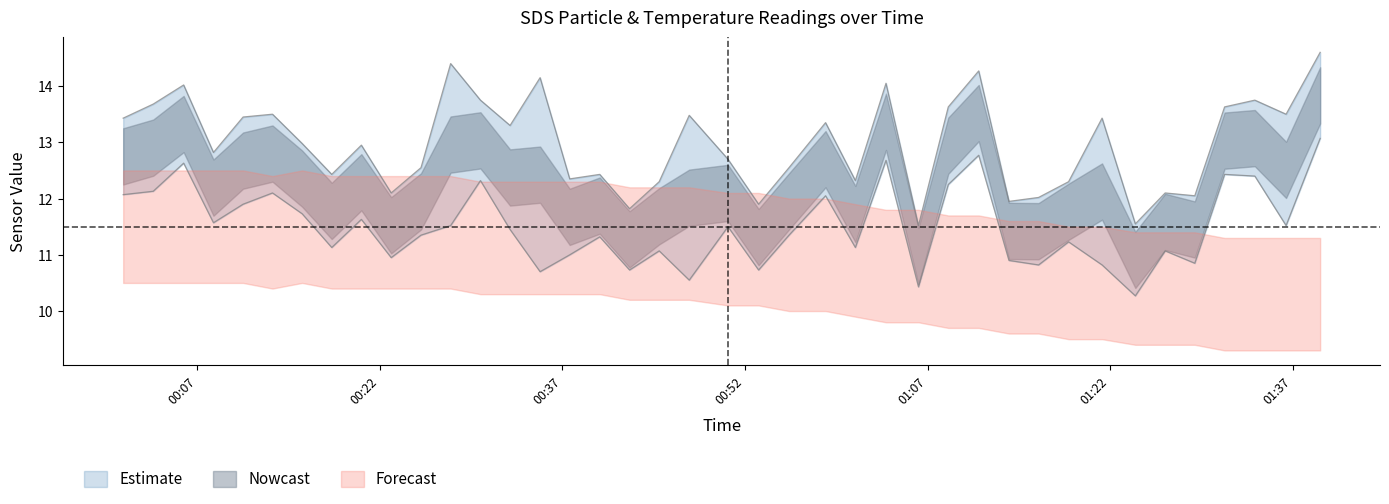

What is the maximum value shown in the chart?

14.6